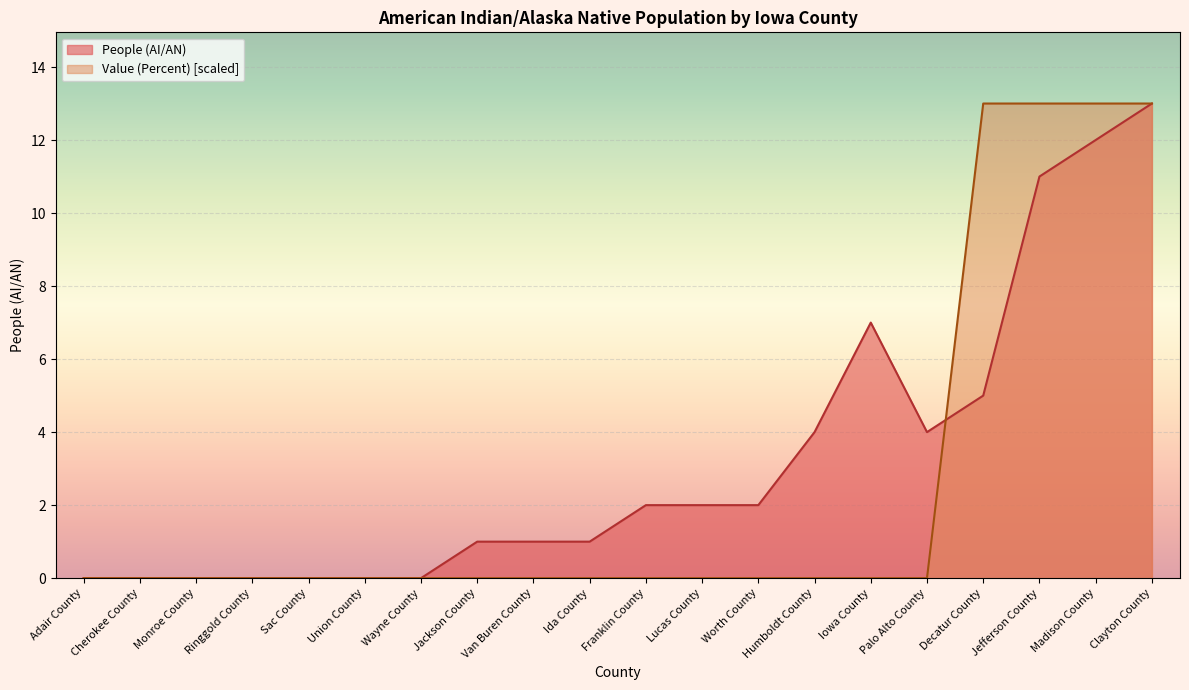

True or false: People (AI/AN) has more than 0 interior local peaks.

True